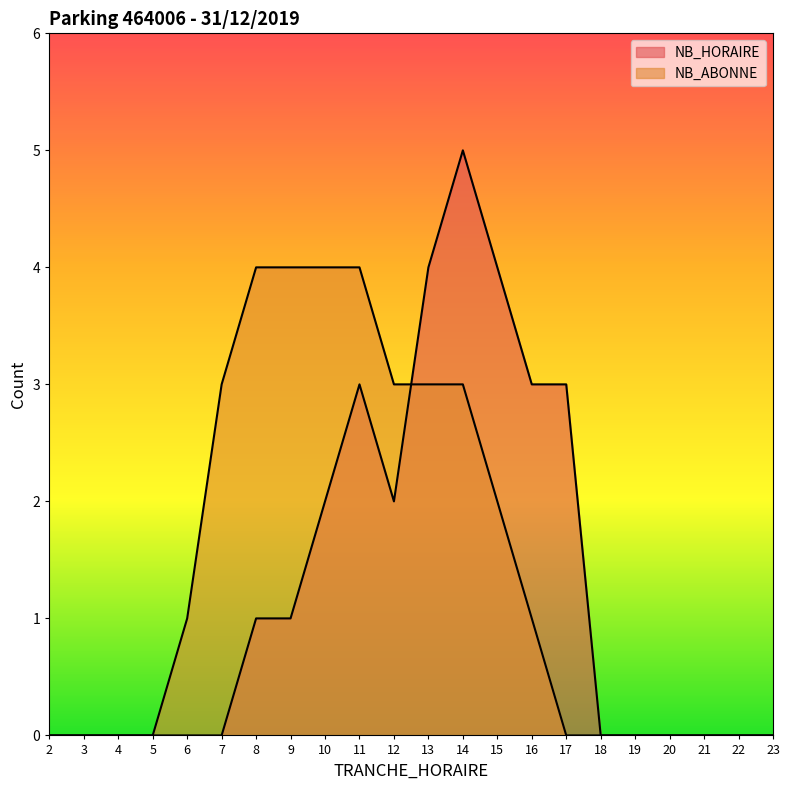

True or false: NB_ABONNE has a value of 3 at 13.

True